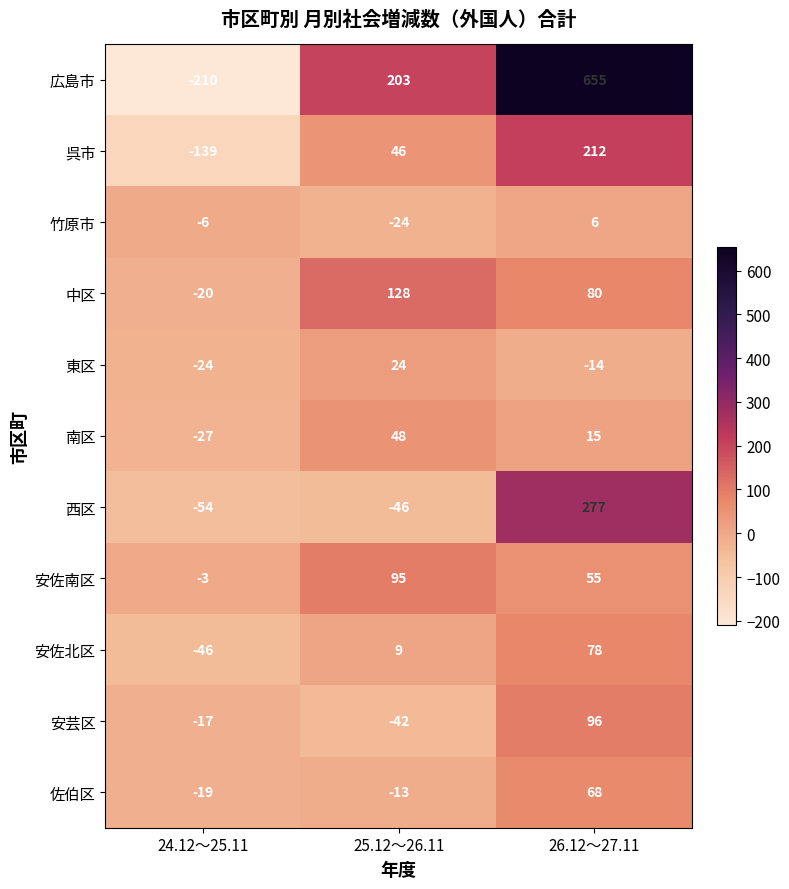

Where does the 東区 series first go above -14?

25.12～26.11